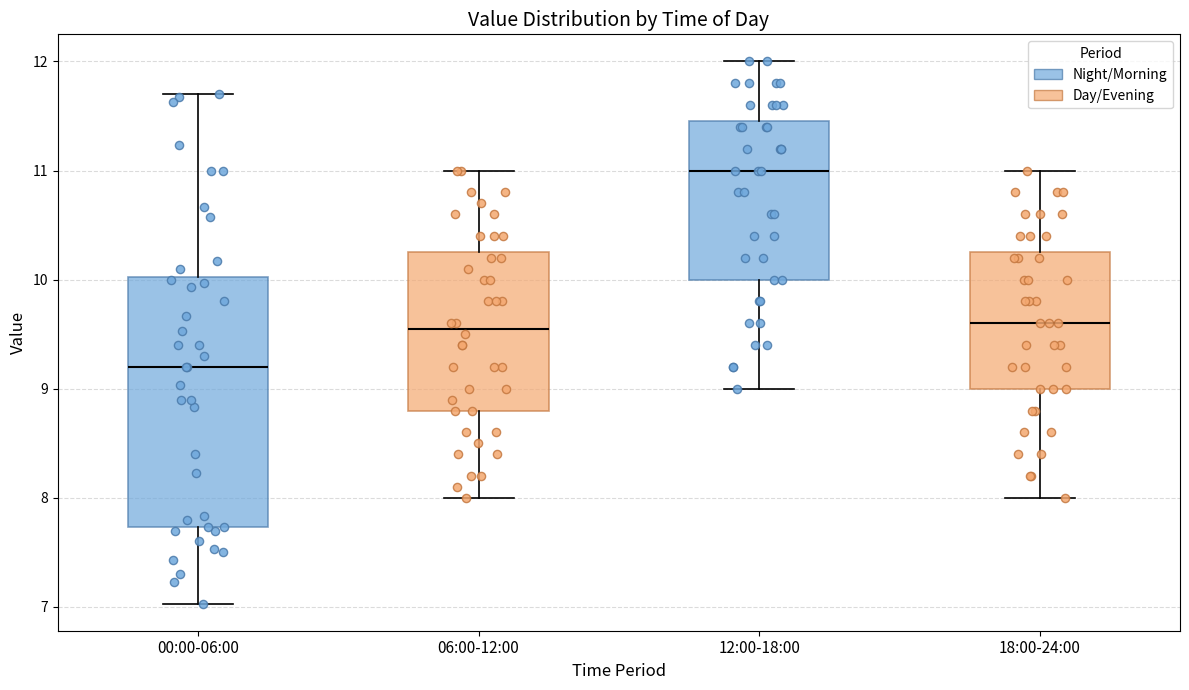

Where is the lower edge of the box for 12:00-18:00 on the y-axis? The values are not printed on the chart, so give them approximately, as read against the axis.

10.0